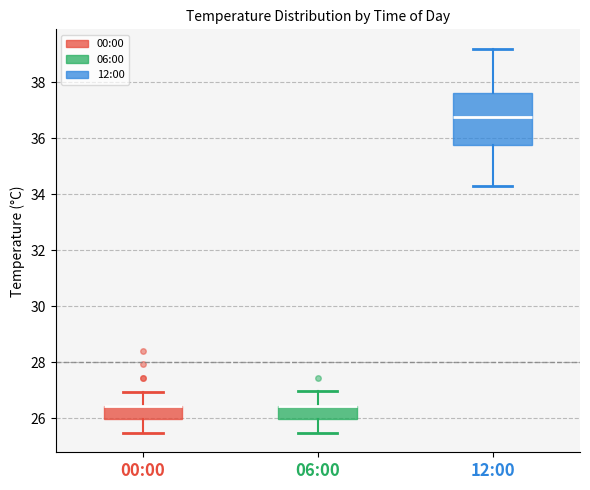

Which box is the tallest, from its lower edge to its upper edge?

12:00